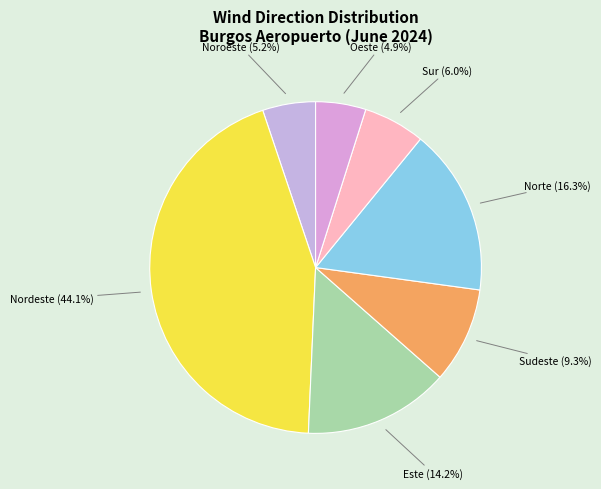

What portion of the pie excludes Nordeste?

55.9%